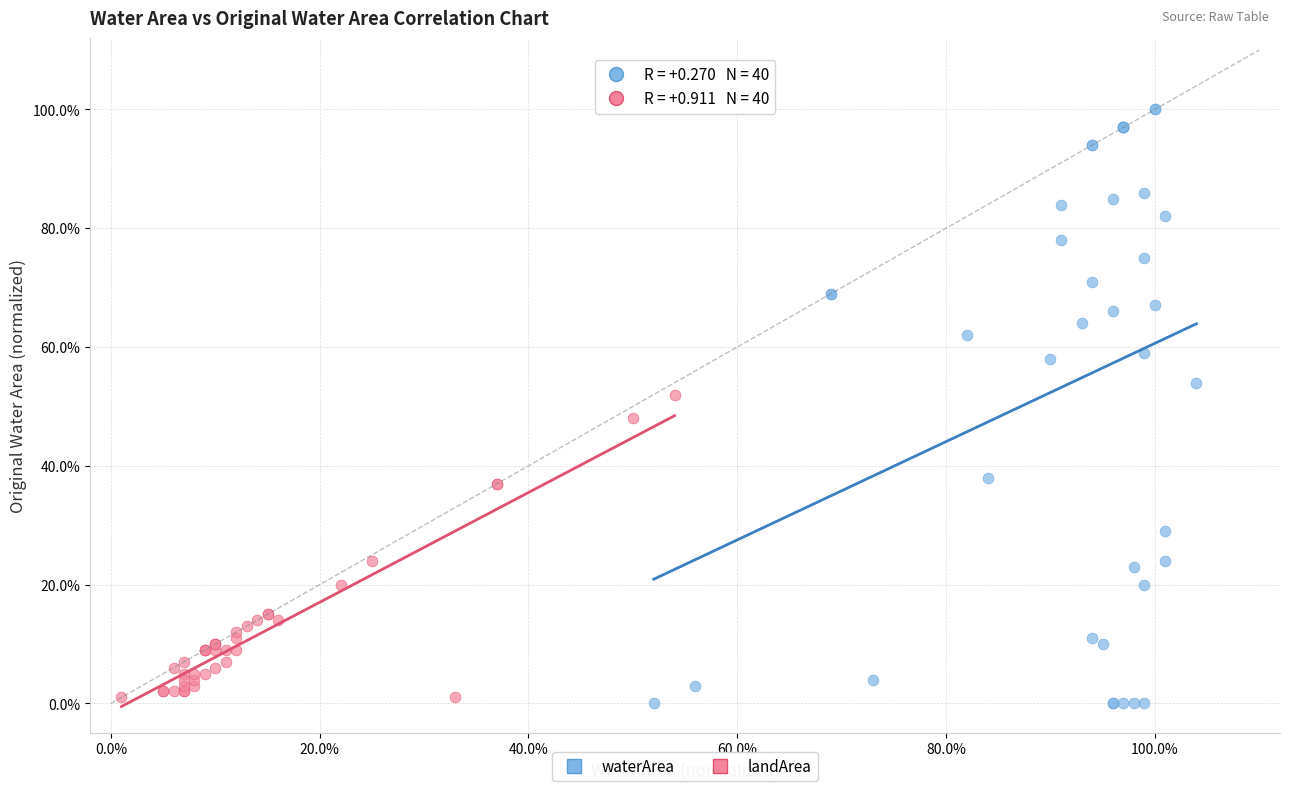

What are all the series names shown in the legend?

waterArea, landArea